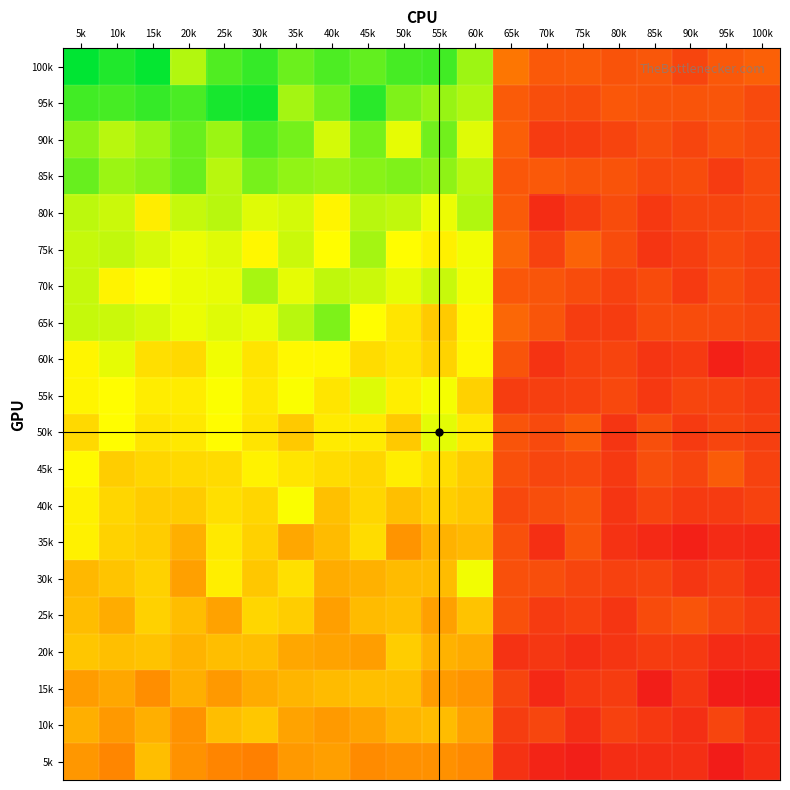

What is the total value across all series at 60k?

1023.0